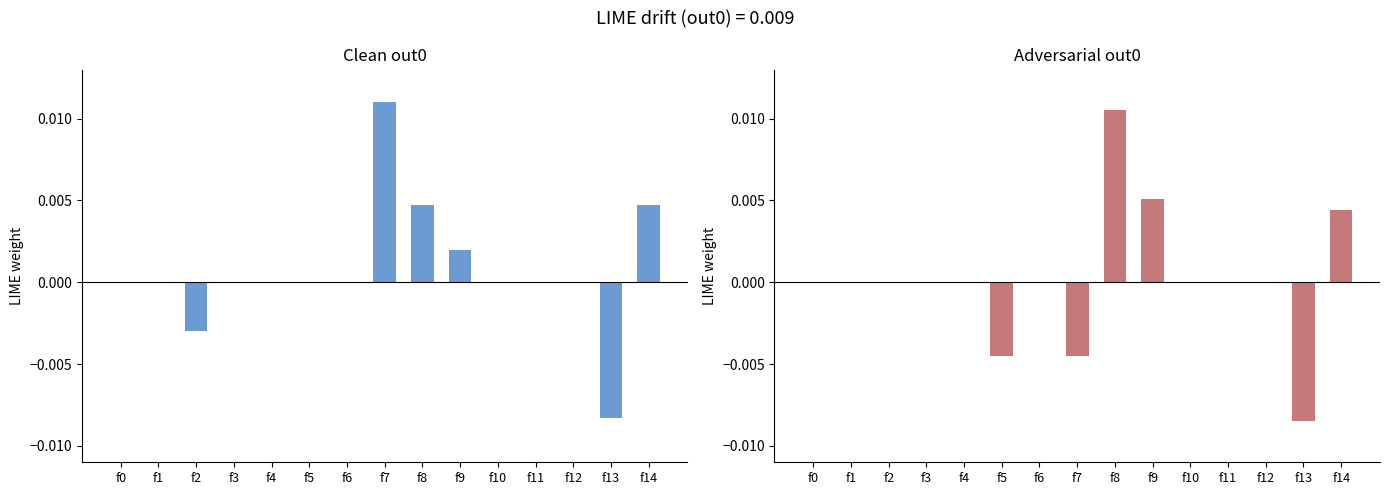

How many bars are there in total?

30